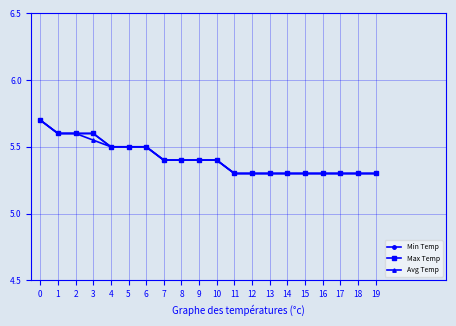

True or false: Avg Temp has a value of 9.3 at 1.

False